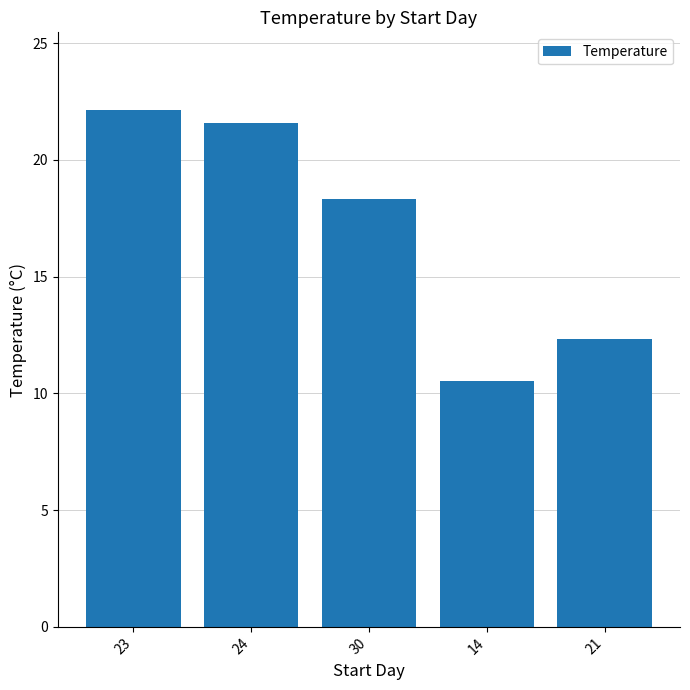

List the labels in order of value, largest first.

23, 24, 30, 21, 14